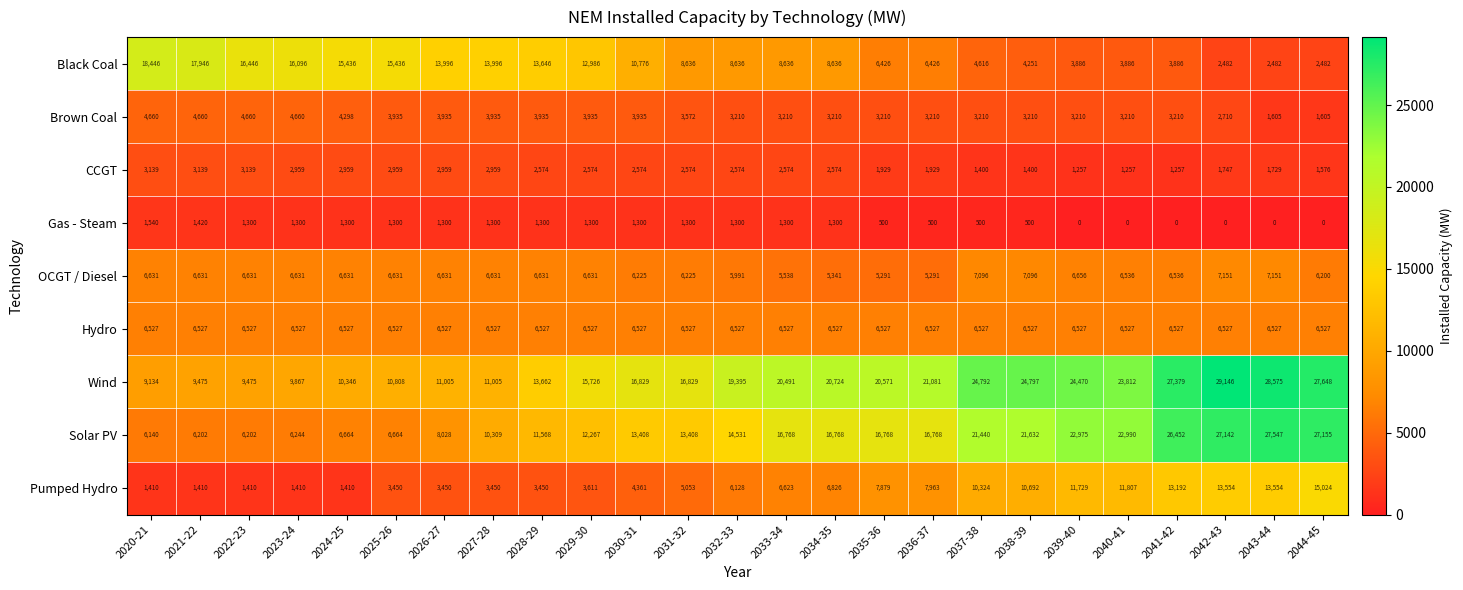

What is the approximate value of Solar PV at 2036-37, to the nearest 10?

16770